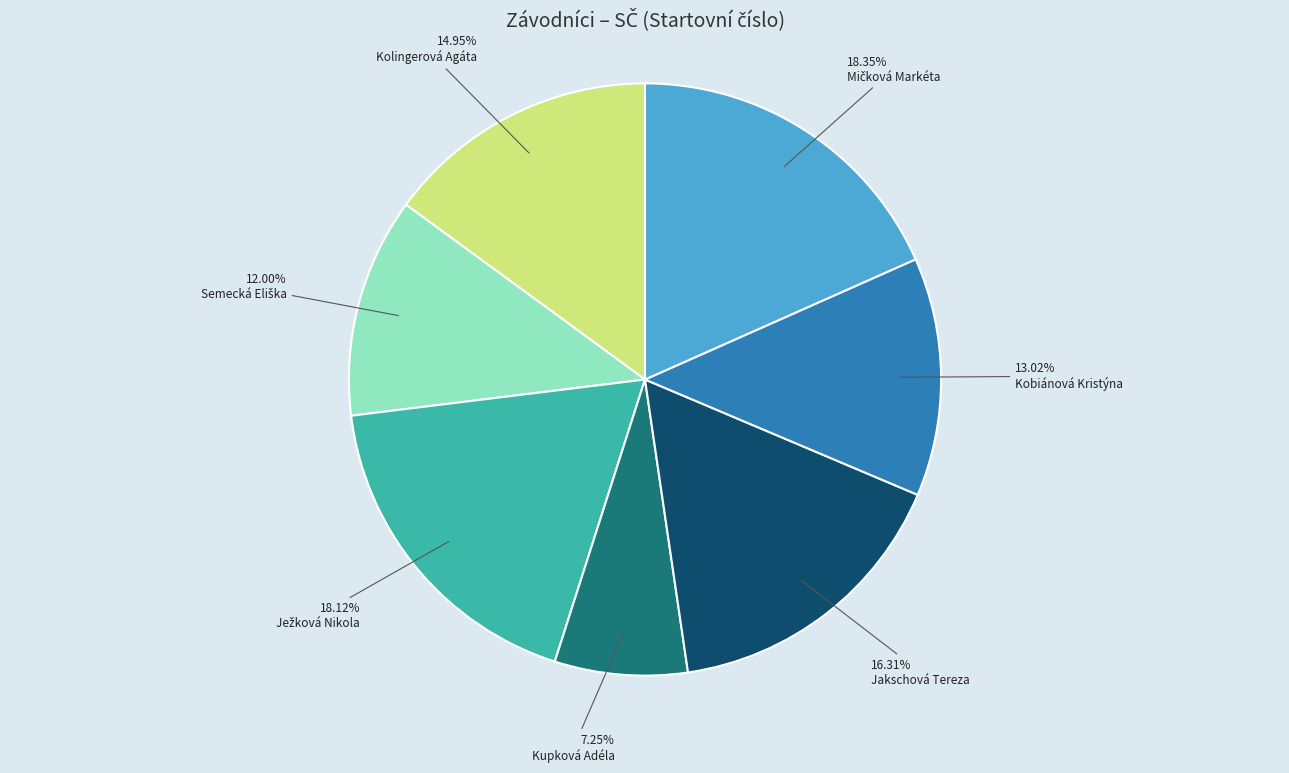

The Kupková Adéla slice represents 7% of the pie. True or false?

True